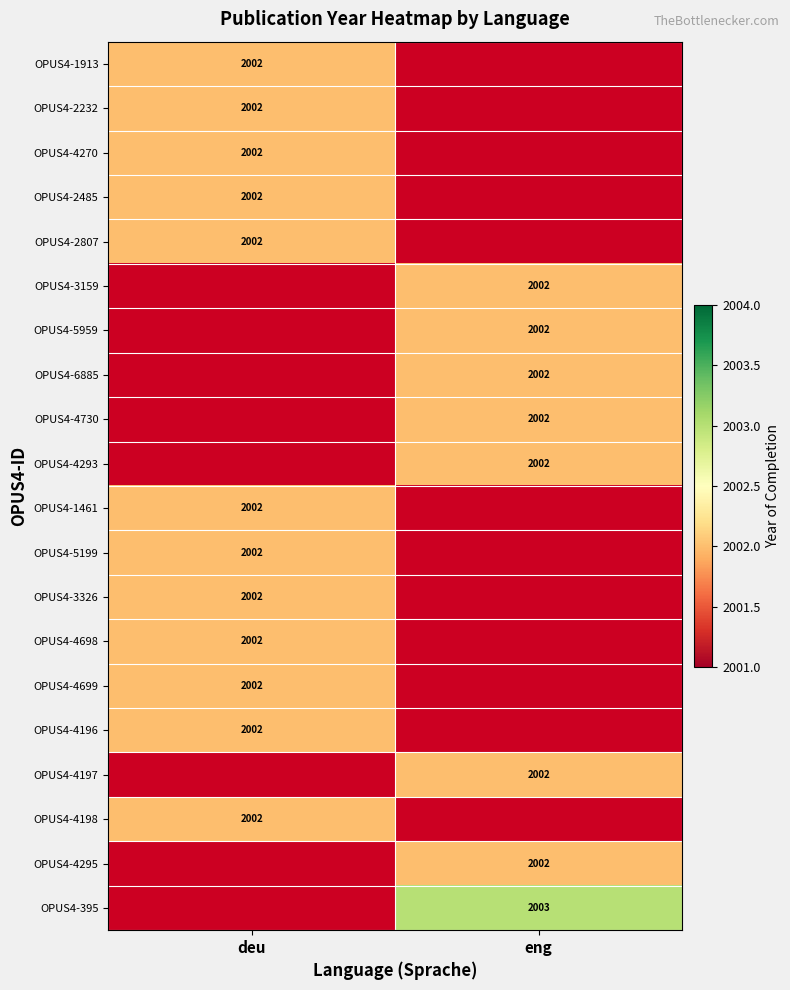

How many data points does each series have?

2